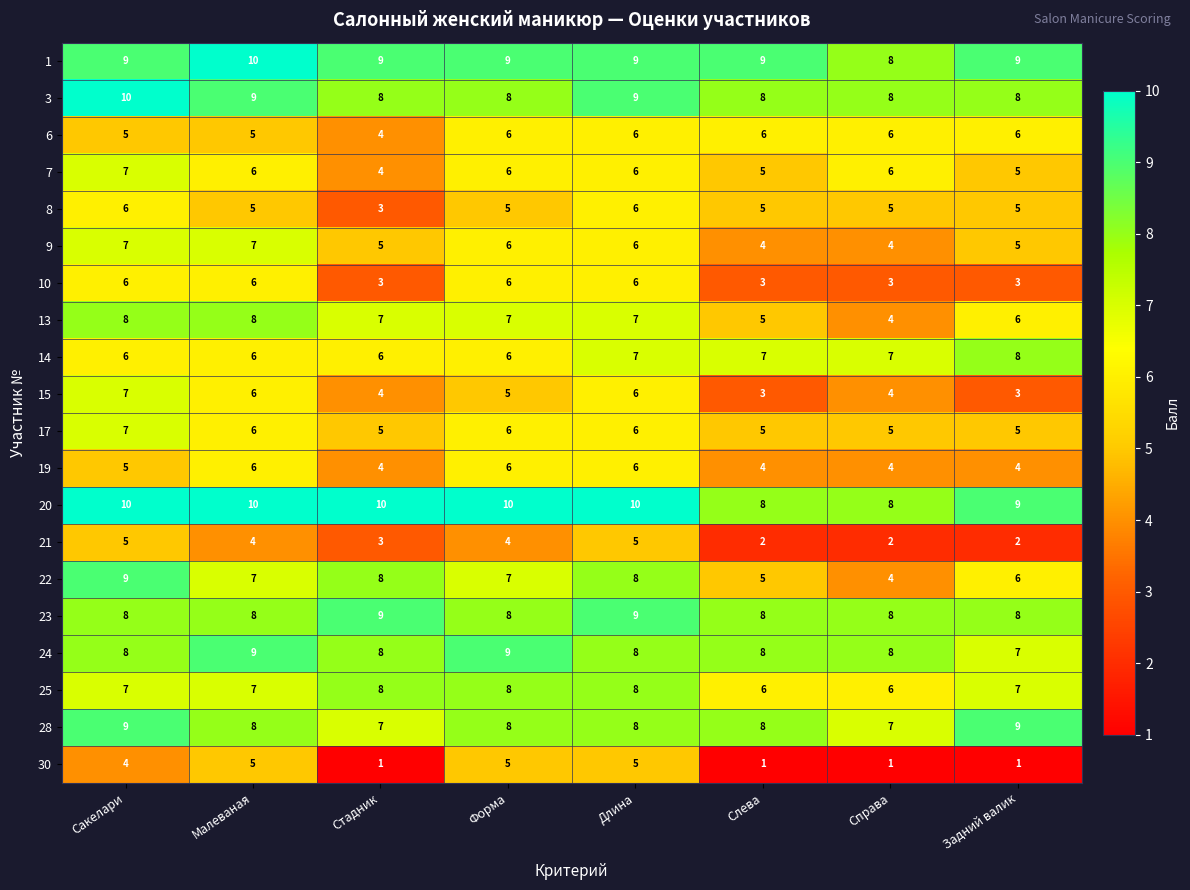

What is the greatest value displayed?

10